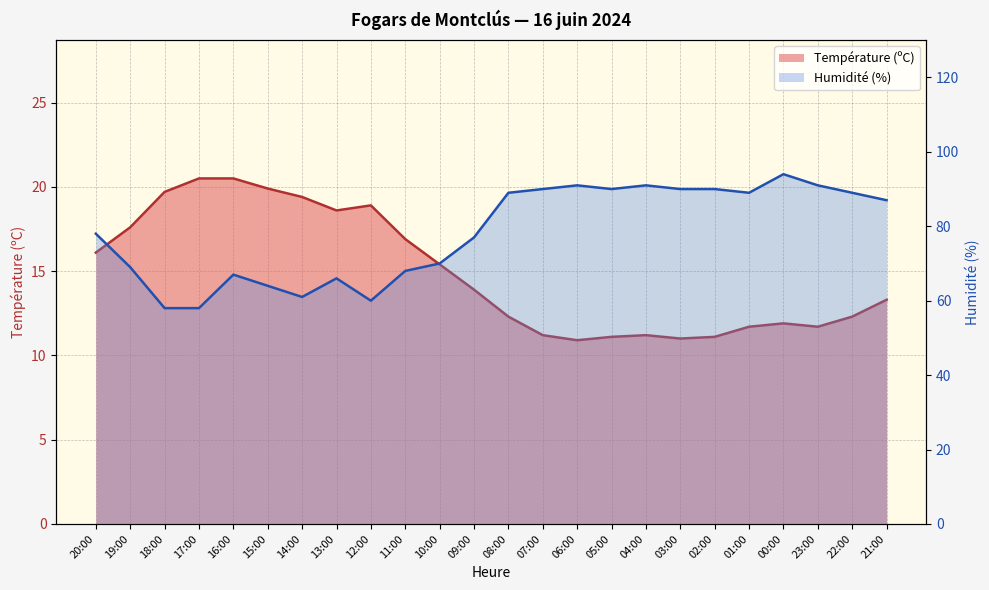

Reading left to right, list all the values displayed in this chart.

Température (ºC): 20:00=16.1	19:00=17.6	18:00=19.7	17:00=20.5	16:00=20.5	15:00=19.9	14:00=19.4	13:00=18.6	12:00=18.9	11:00=16.9	10:00=15.4	09:00=13.9	08:00=12.3	07:00=11.2	06:00=10.9	05:00=11.1	04:00=11.2	03:00=11.0	02:00=11.1	01:00=11.7	00:00=11.9	23:00=11.7	22:00=12.3	21:00=13.3
Humidité (%): 20:00=78.0	19:00=69.0	18:00=58.0	17:00=58.0	16:00=67.0	15:00=64.0	14:00=61.0	13:00=66.0	12:00=60.0	11:00=68.0	10:00=70.0	09:00=77.0	08:00=89.0	07:00=90.0	06:00=91.0	05:00=90.0	04:00=91.0	03:00=90.0	02:00=90.0	01:00=89.0	00:00=94.0	23:00=91.0	22:00=89.0	21:00=87.0